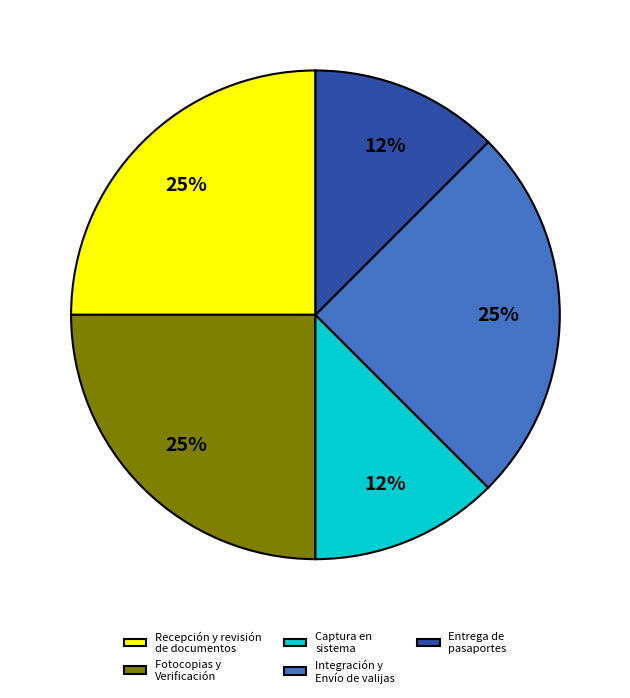

Is there any slice that represents more than half of the pie?

No